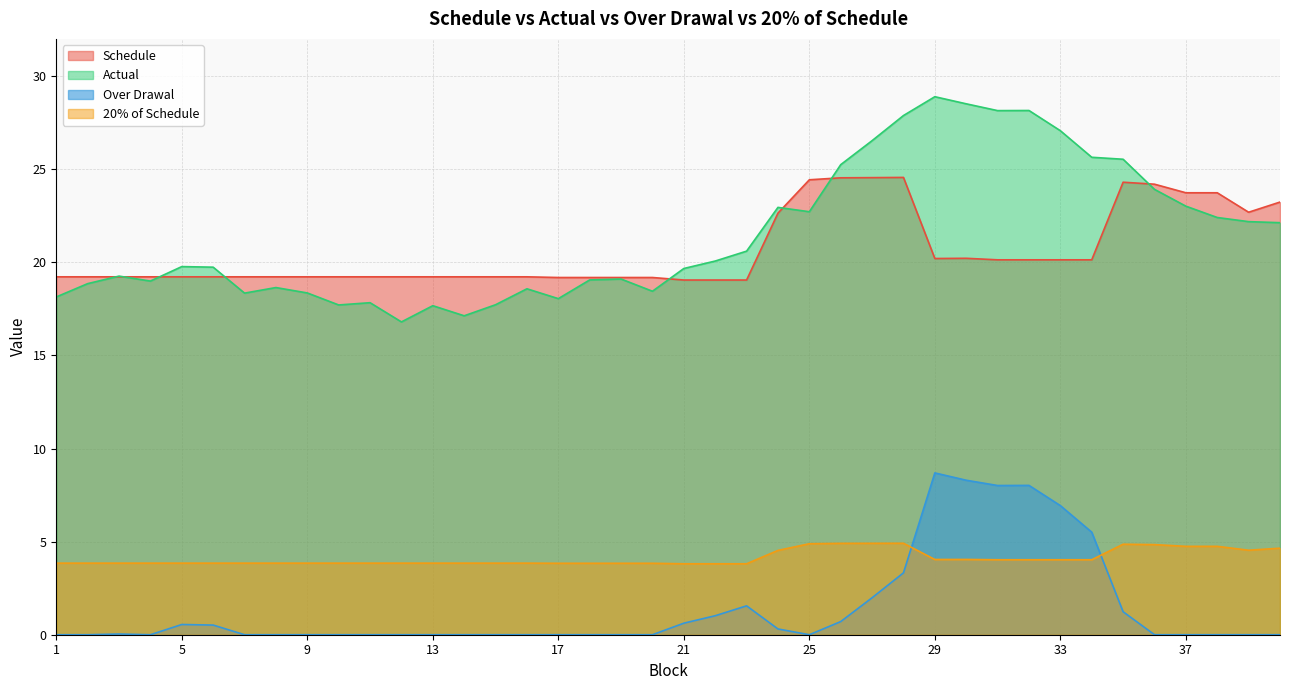

Count the number of categories in the chart.

40